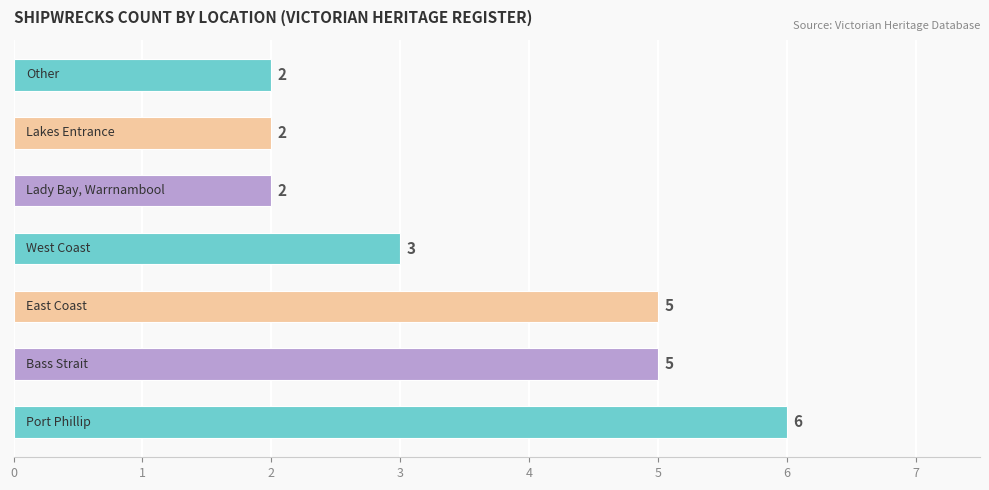

Count the values in the range 2 to 5.

6